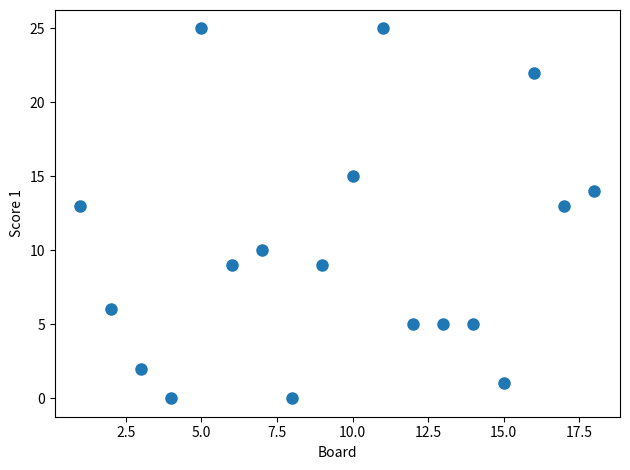

What is the range of Y values (max minus min)?

25